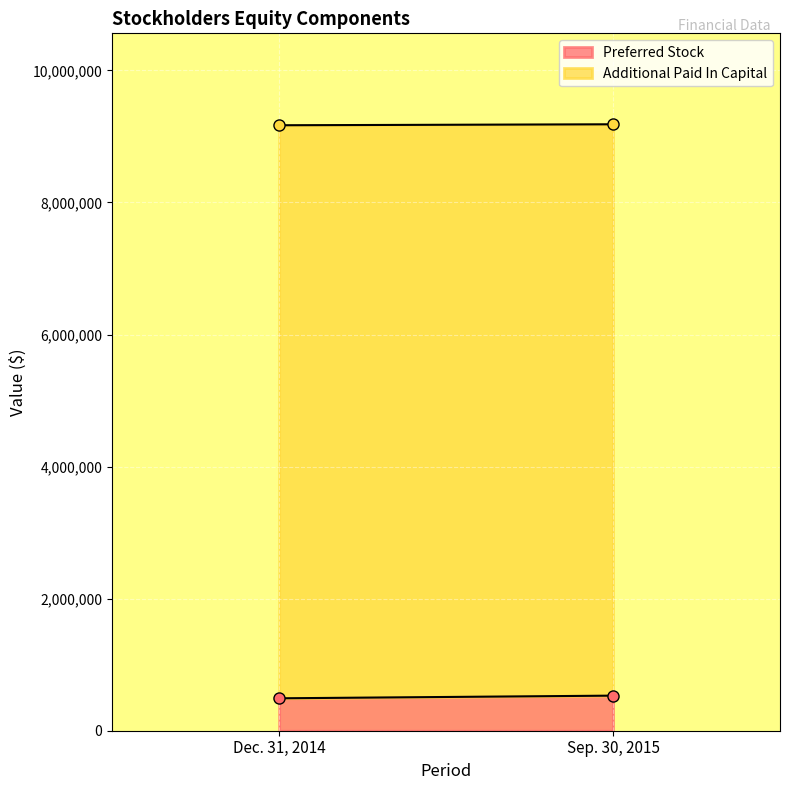

What is the average value of the Additional Paid In Capital series?

8665943